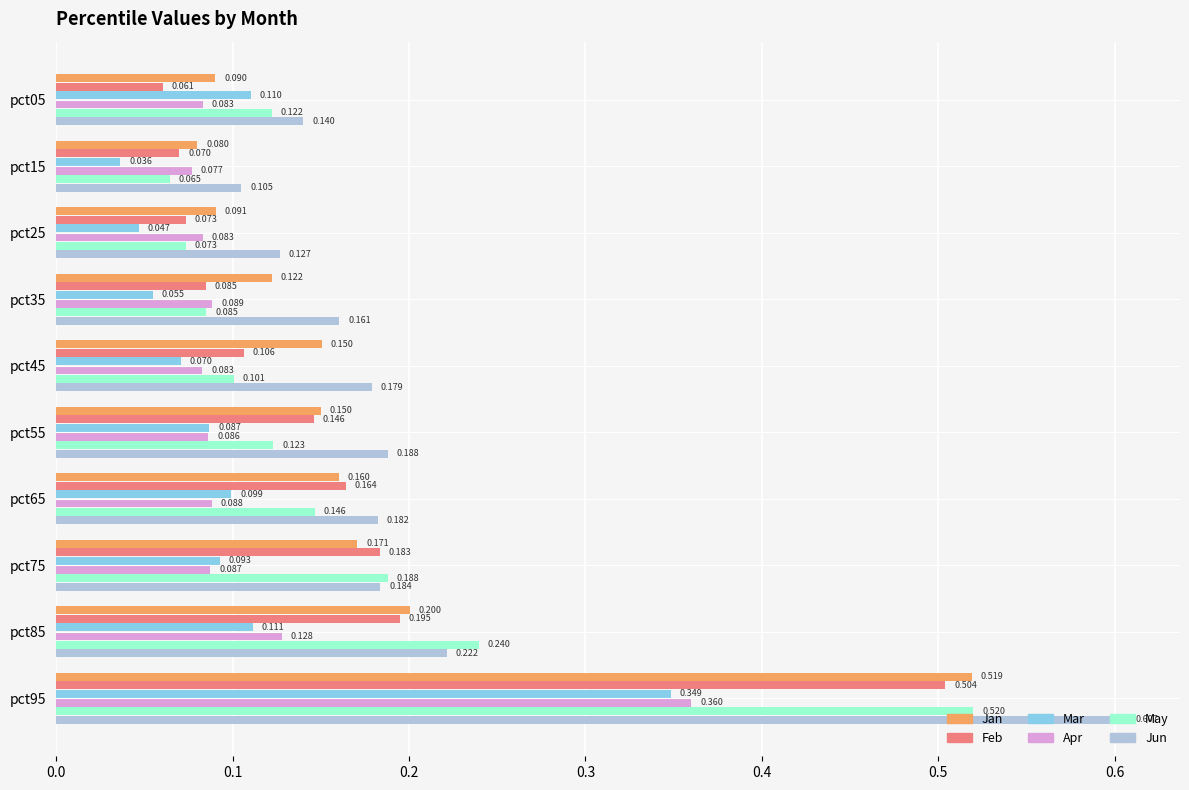

What are all the series names shown in the legend?

Jan, Feb, Mar, Apr, May, Jun